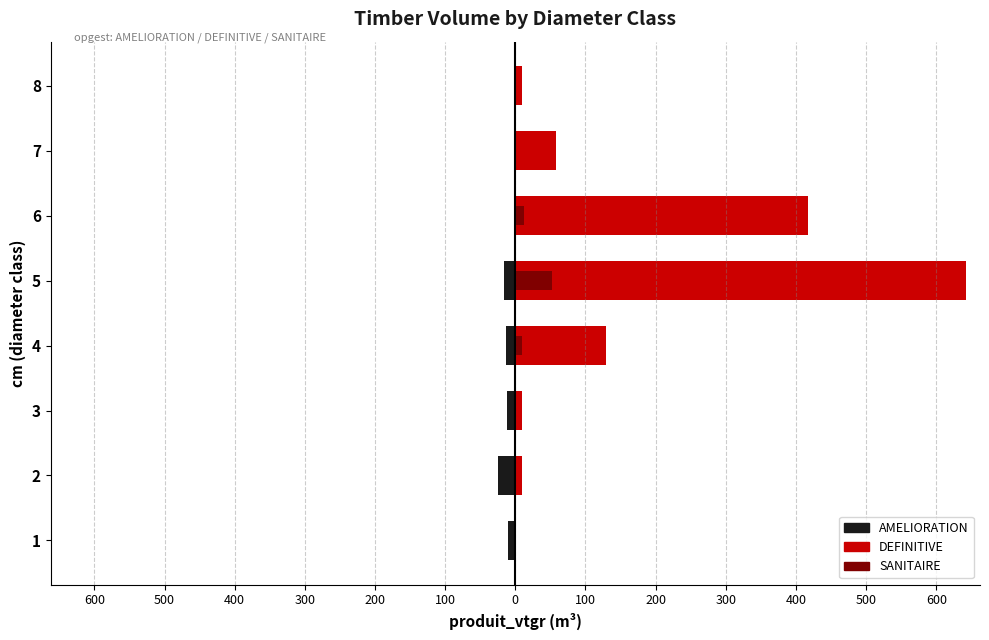

True or false: DEFINITIVE has a value of 0.0 at 1.

True